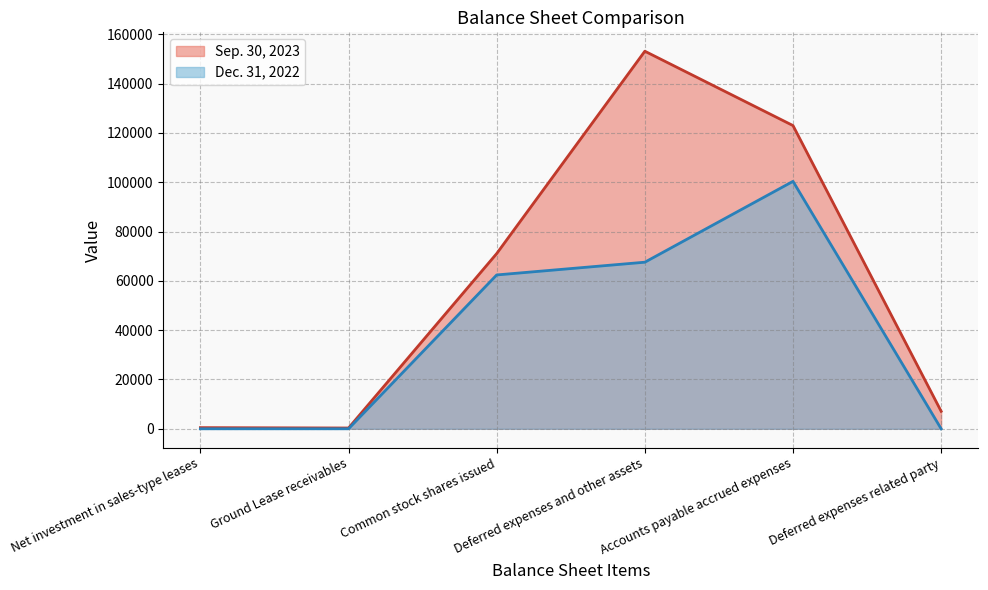

Reading right to left, list all the values displayed in this chart.

Sep. 30, 2023: 7100	122986	153139	71066	318	468
Dec. 31, 2022: 0	100357	67564	62397	0	0